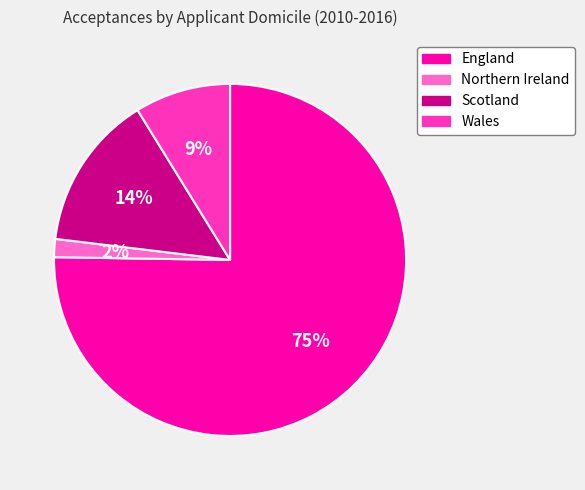

The Scotland slice represents 14% of the pie. True or false?

True